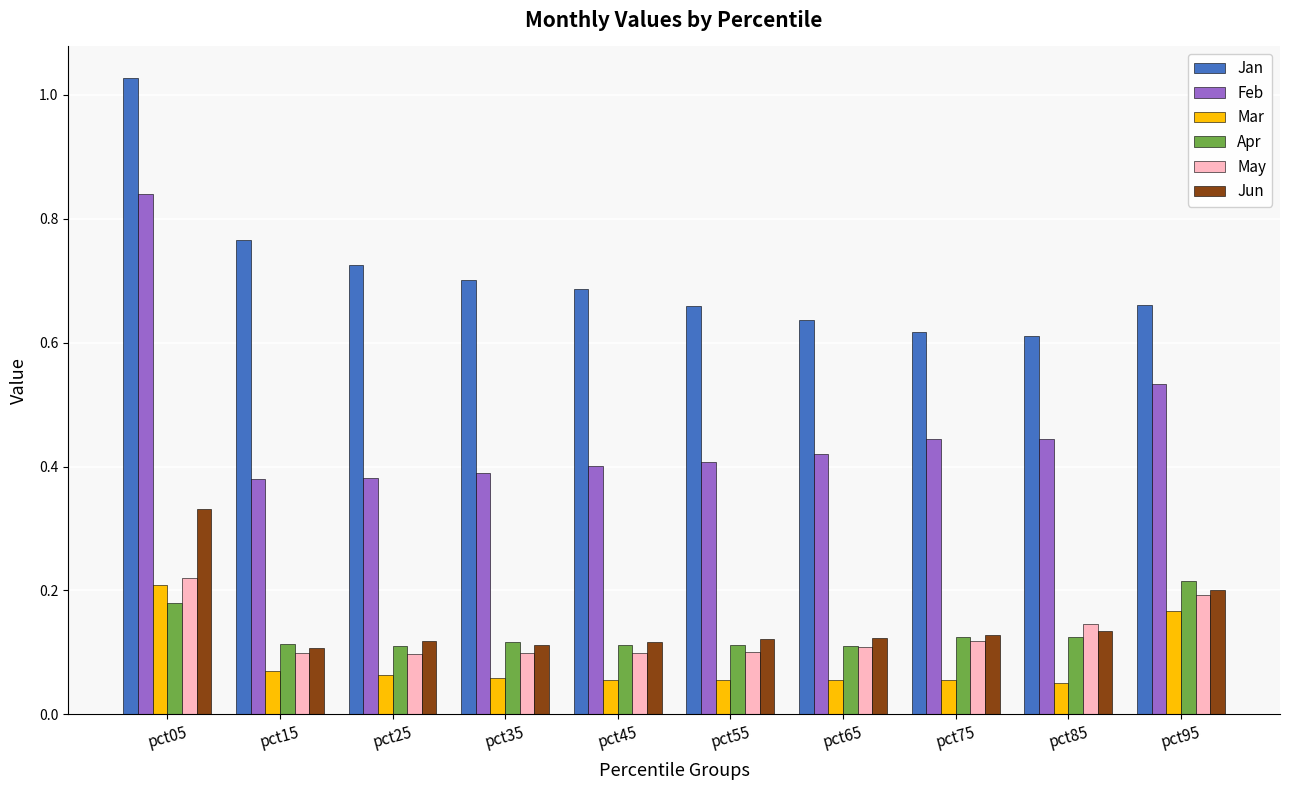

The May series shows 0.2 at pct25. True or false?

False